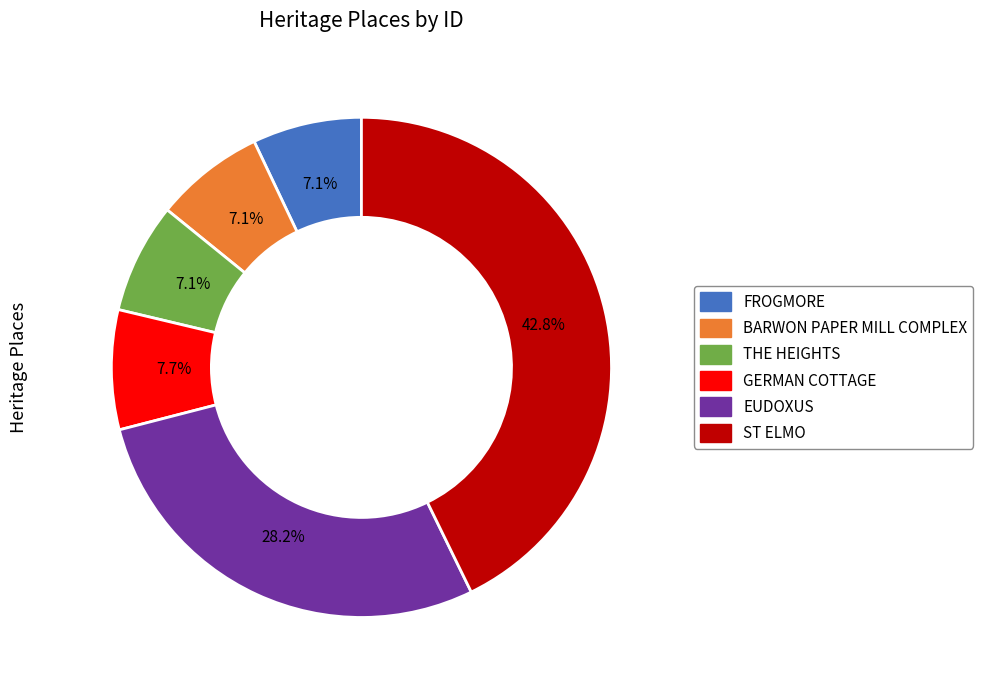

Does ST ELMO represent more than half of the total?

No